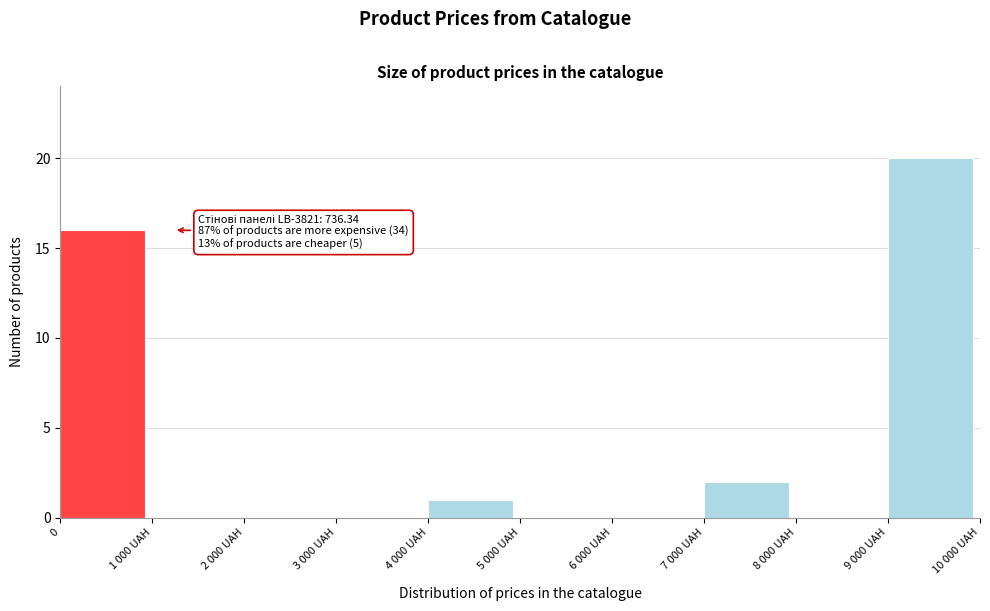

Reading left to right, transcribe all the data shown in this chart.

0=16	1 000 UAH=0	2 000 UAH=0	3 000 UAH=0	4 000 UAH=1	5 000 UAH=0	6 000 UAH=0	7 000 UAH=2	8 000 UAH=0	9 000 UAH=20